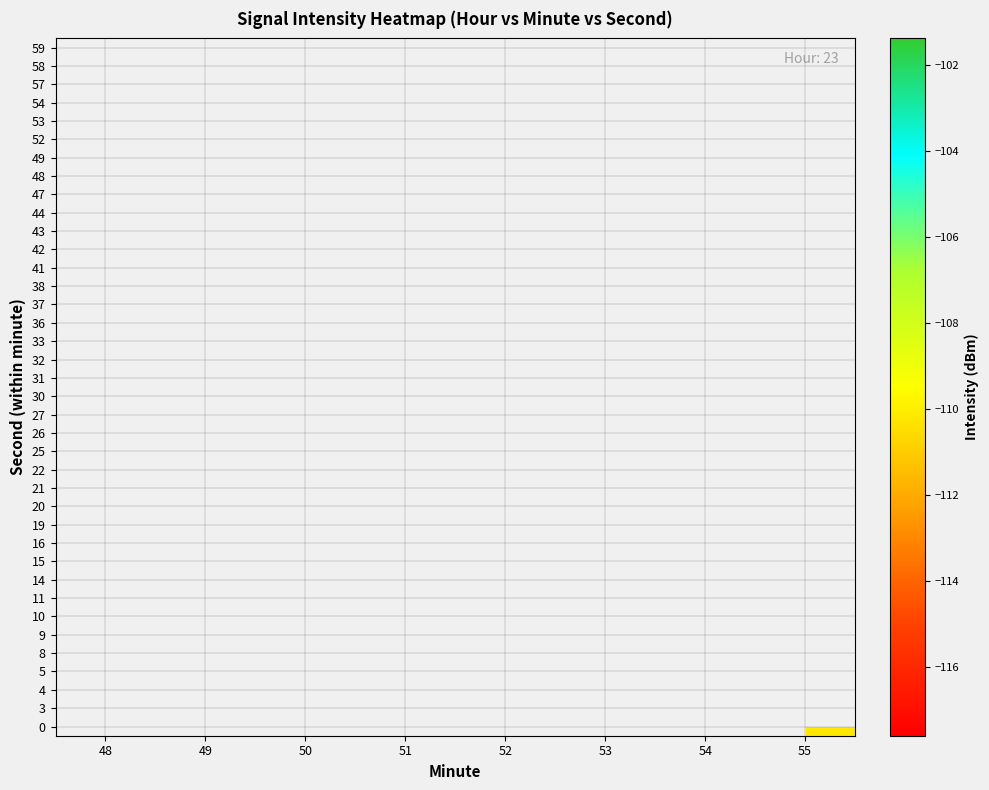

What is the spread (max minus min) of values at 55?

6.1